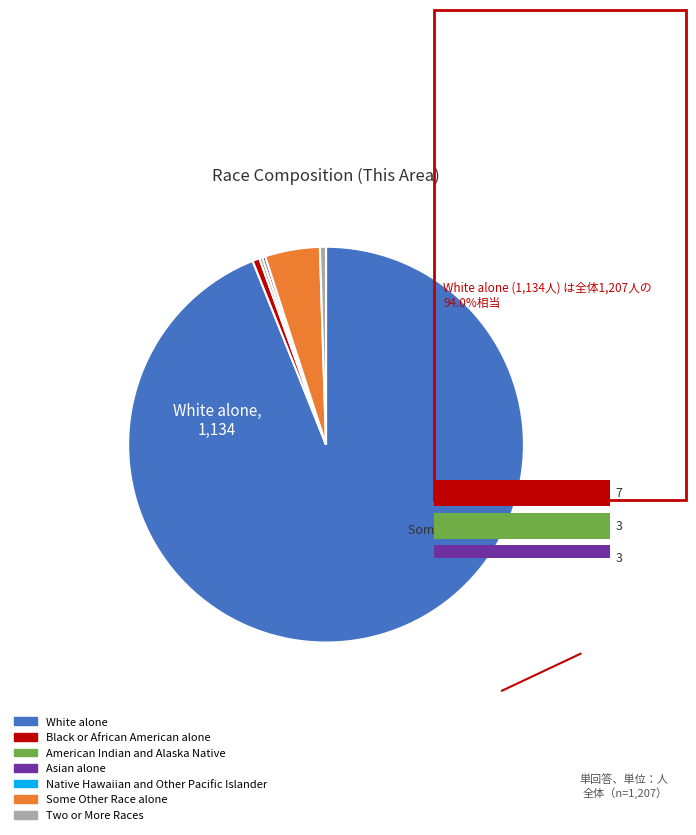

How many segments does this pie chart have?

7